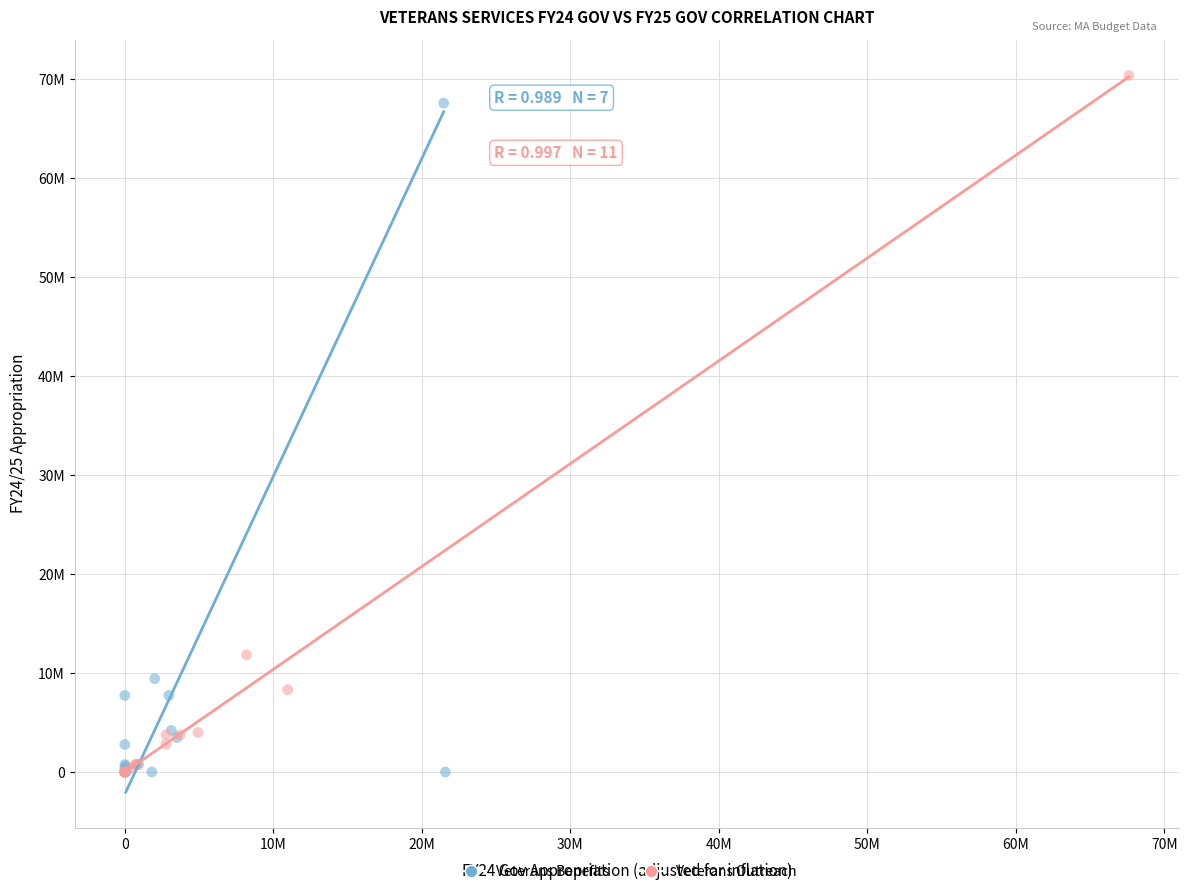

Which series has the largest Y range (max minus min)?

Veterans Outreach